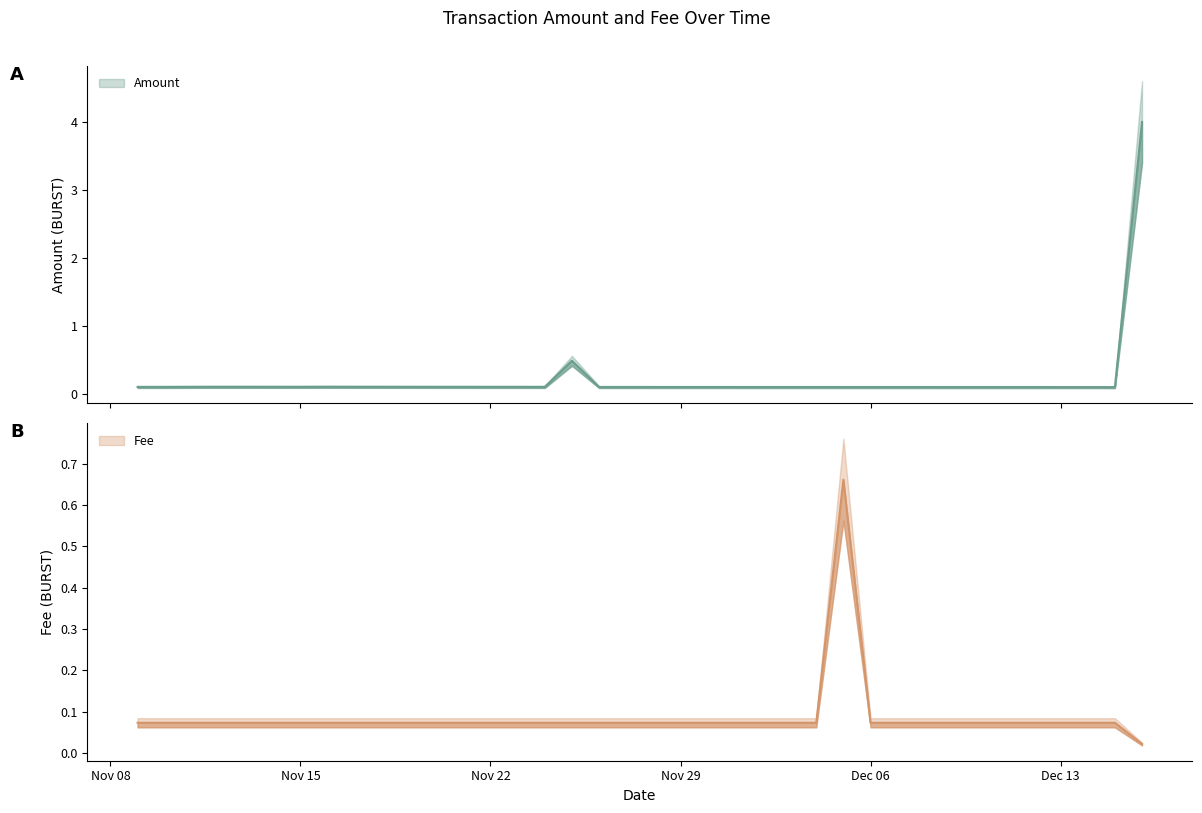

Reading right to left, what are all the values shown in this chart?

Amount: 4.0	0.1	0.1	0.1	0.1	0.1	0.1	0.1	0.1	0.1	0.1	0.1	0.1	0.1	0.1	0.1	0.1	0.1	0.1	0.1	0.1	0.5	0.1	0.1	0.1	0.1	0.1	0.1	0.1	0.1	0.1	0.1	0.1	0.1	0.1	0.1	0.1	0.1
Fee: 0.0	0.1	0.1	0.1	0.1	0.1	0.1	0.1	0.1	0.1	0.1	0.7	0.1	0.1	0.1	0.1	0.1	0.1	0.1	0.1	0.1	0.1	0.1	0.1	0.1	0.1	0.1	0.1	0.1	0.1	0.1	0.1	0.1	0.1	0.1	0.1	0.1	0.1